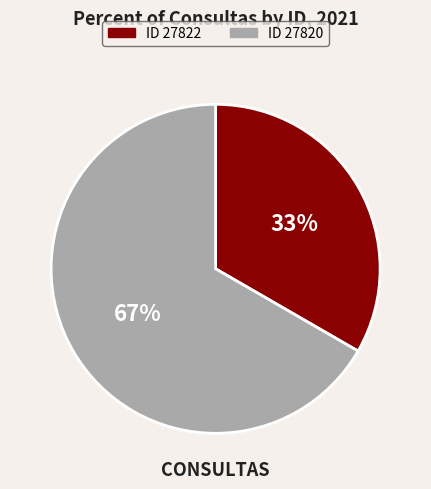

To the nearest percent, what is the average slice percentage?

50%